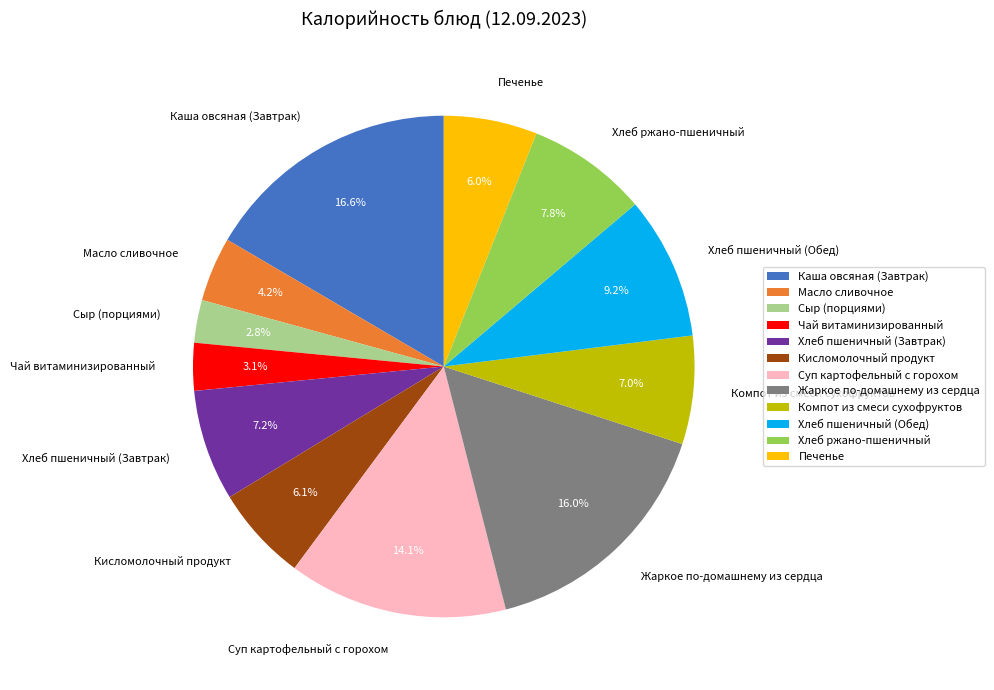

Does Хлеб пшеничный (Обед) account for over 50% of the chart?

No